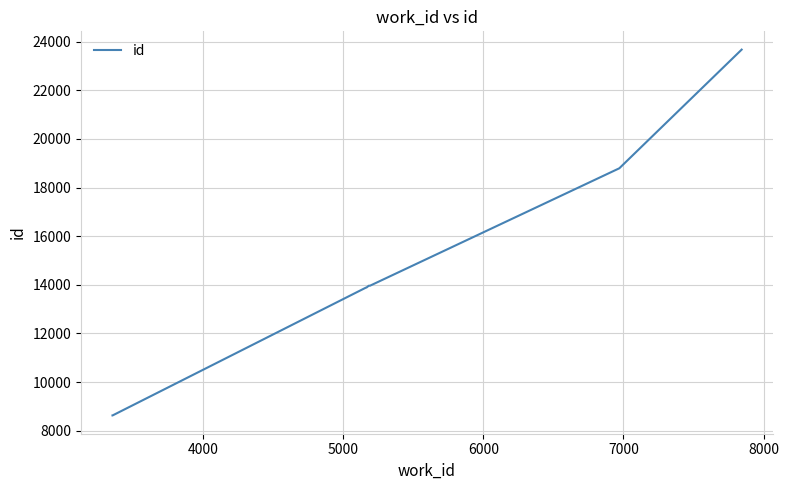

What is the minimum value shown in the chart?

8627